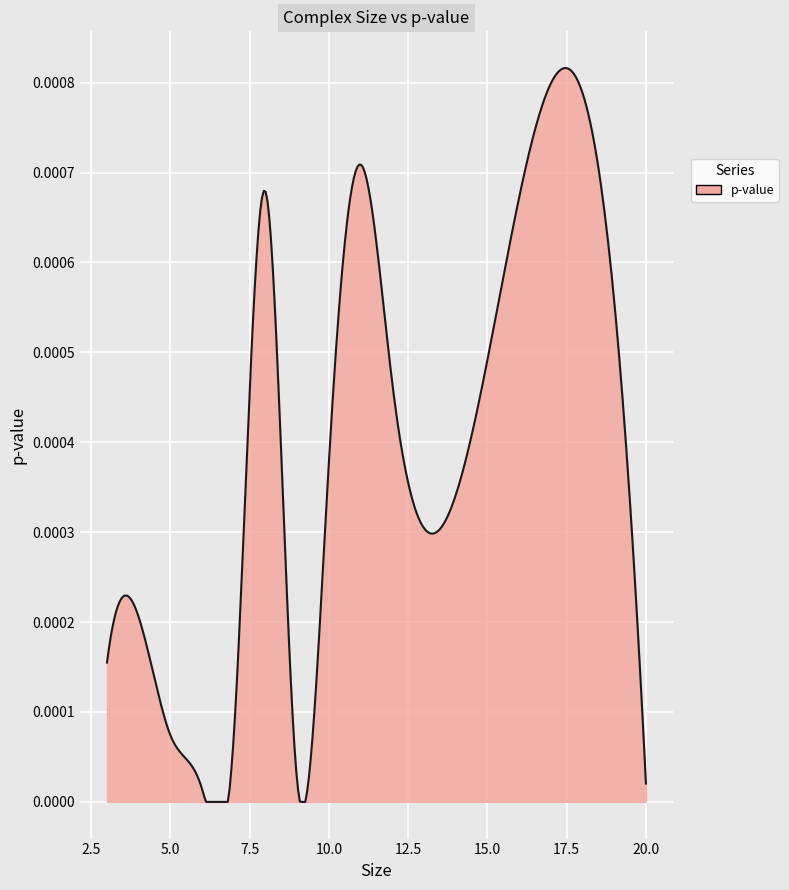

Does the chart have visible grid lines?

Yes